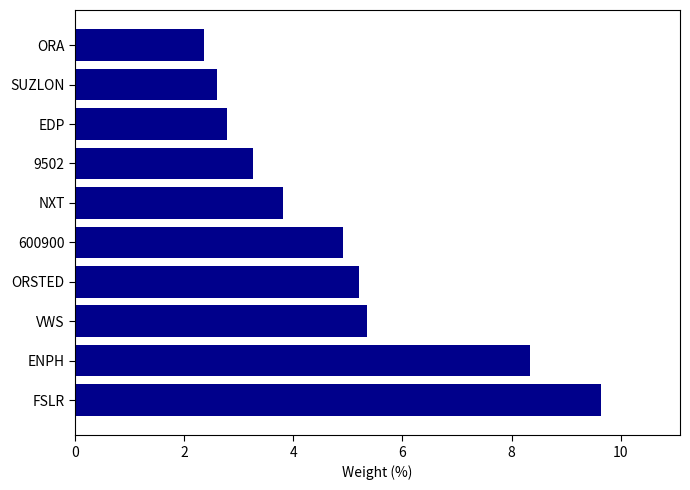

How many bars are there in total?

10